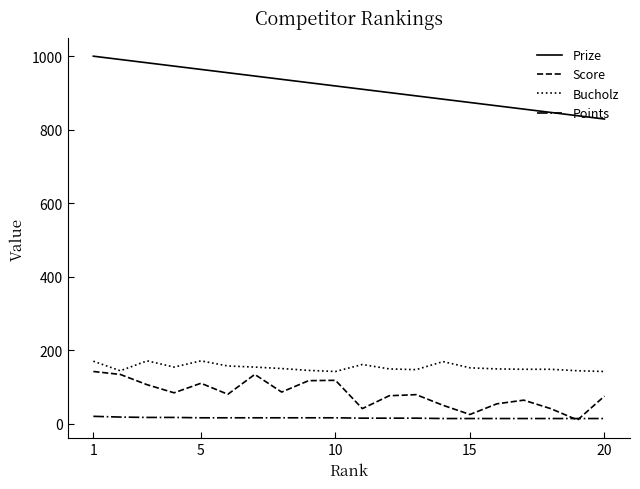

What is the sum of all Points values?

311